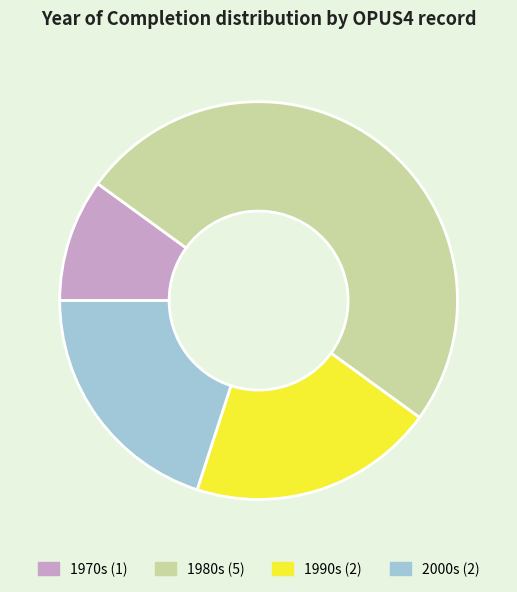

The 1990s (2) slice represents 15% of the pie. True or false?

False